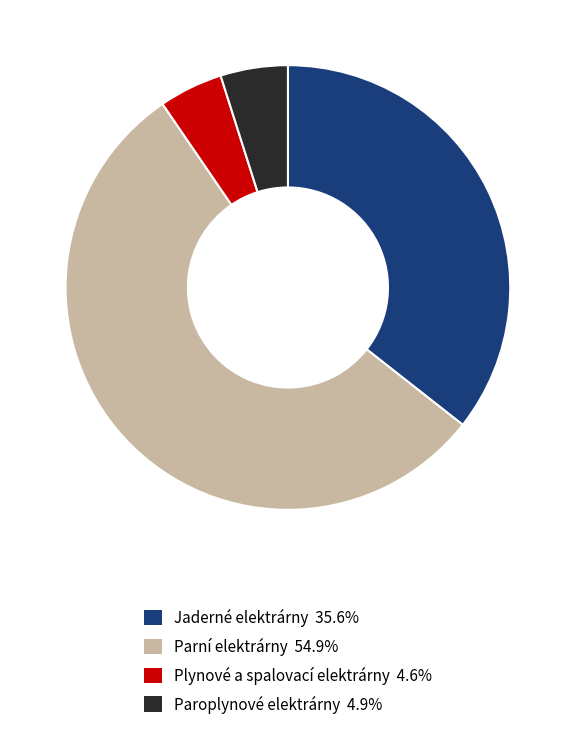

Is the sum of Plynové a spalovací elektrárny and Jaderné elektrárny greater than half?

No